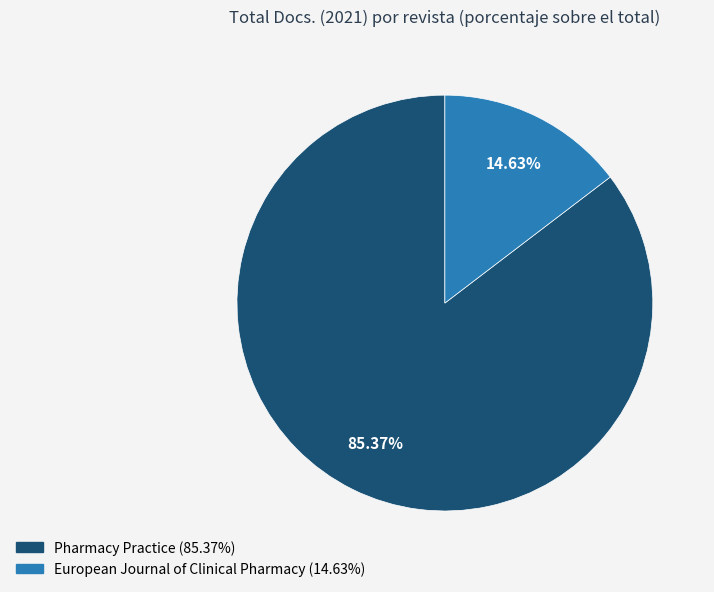

What percentage is the Pharmacy Practice slice, to the nearest percent?

85%